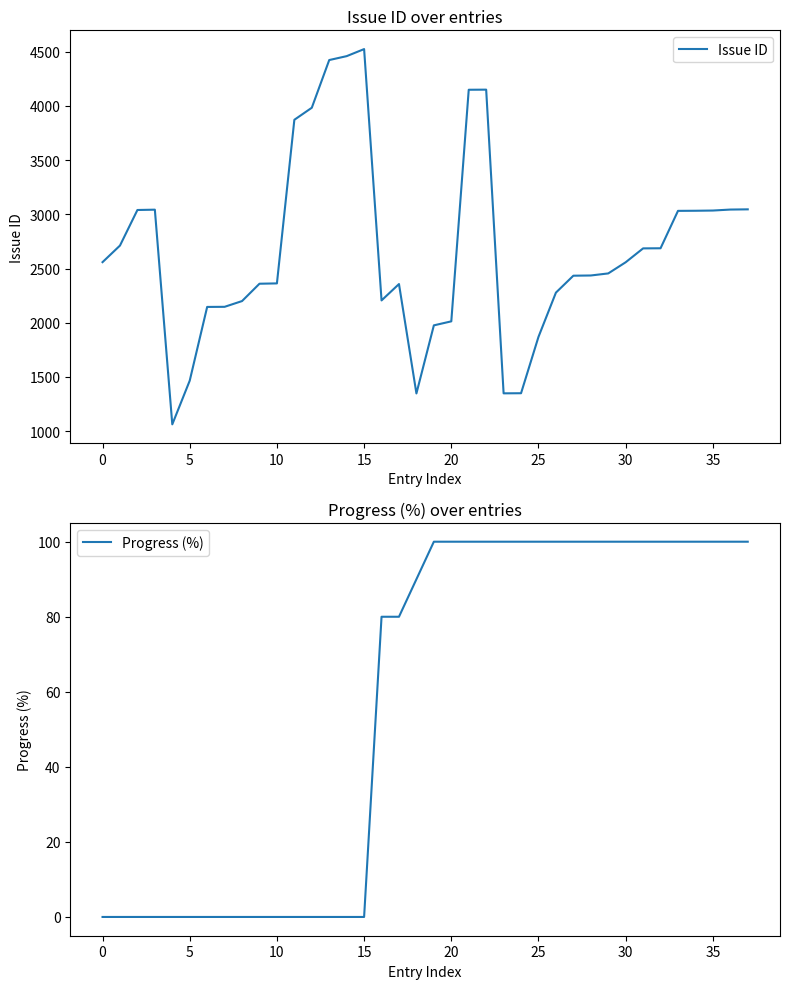

How many lines are shown in the chart?

2